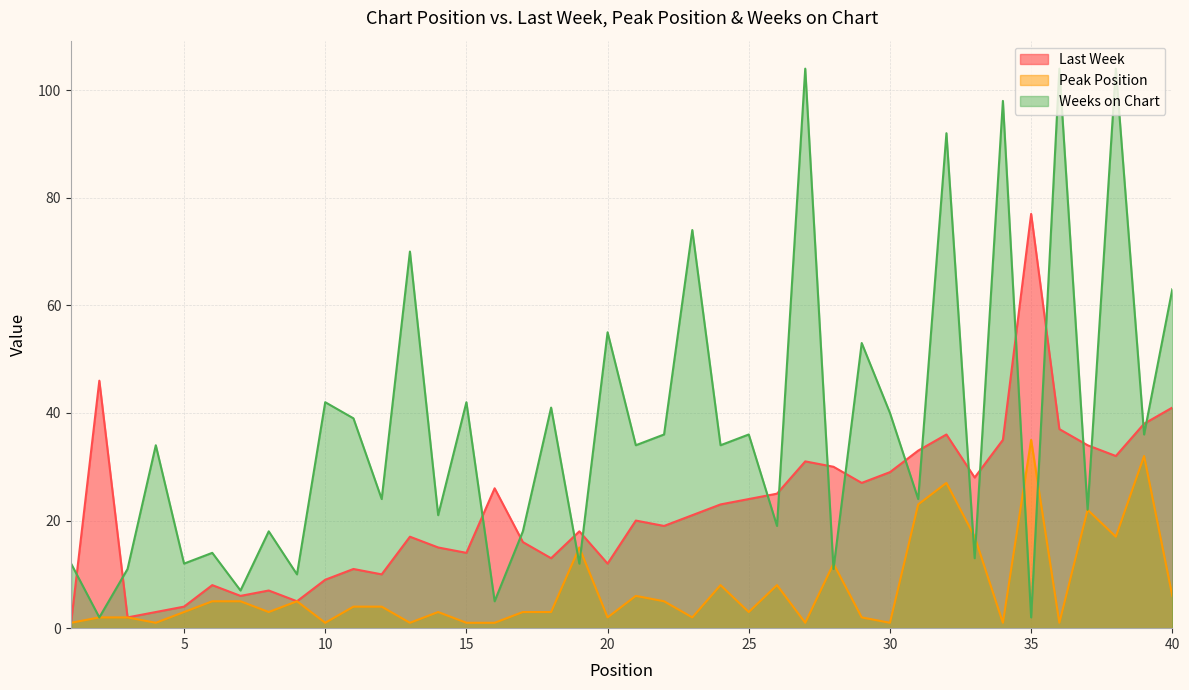

How many values in the Last Week series exceed 21?

19